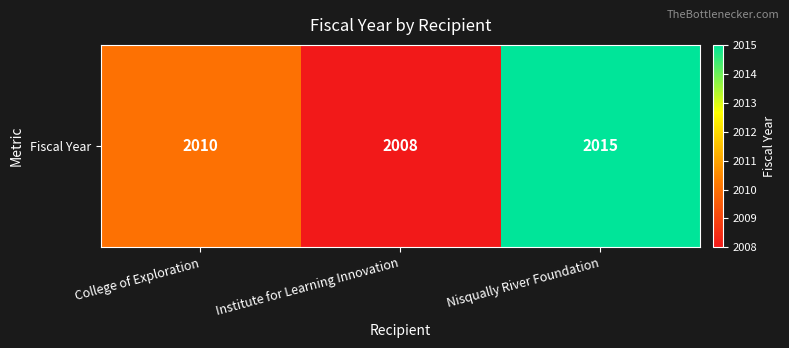

Reading left to right, extract all data points from this chart.

College of Exploration=2010	Institute for Learning Innovation=2008	Nisqually River Foundation=2015